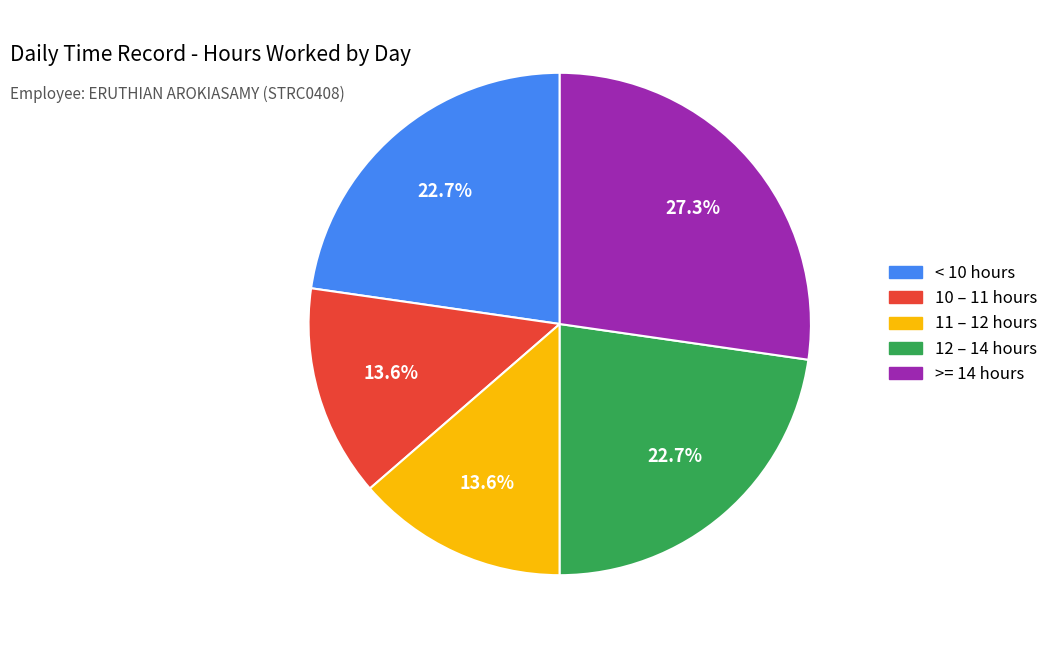

To the nearest percent, what is the difference between the largest and smallest slice percentages?

14%